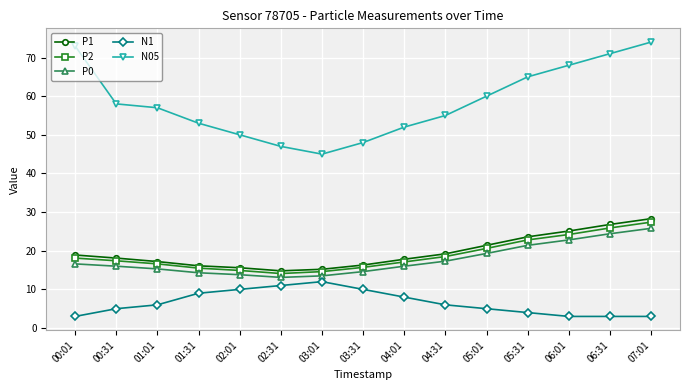

True or false: N1 has a value of 5.4 at 00:01.

False